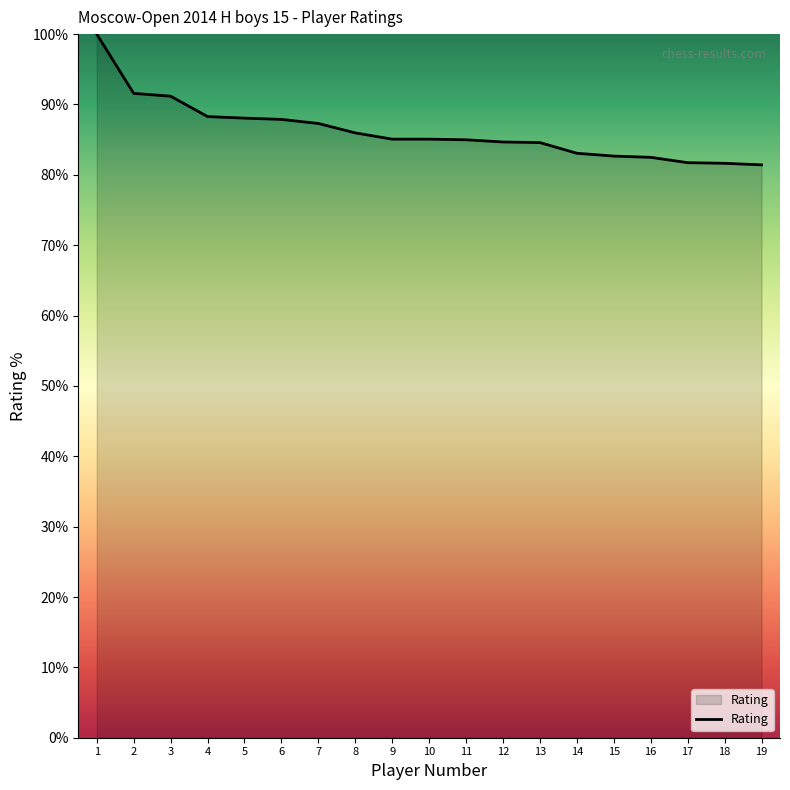

Is it true that the value at 12 is 84.7?

True